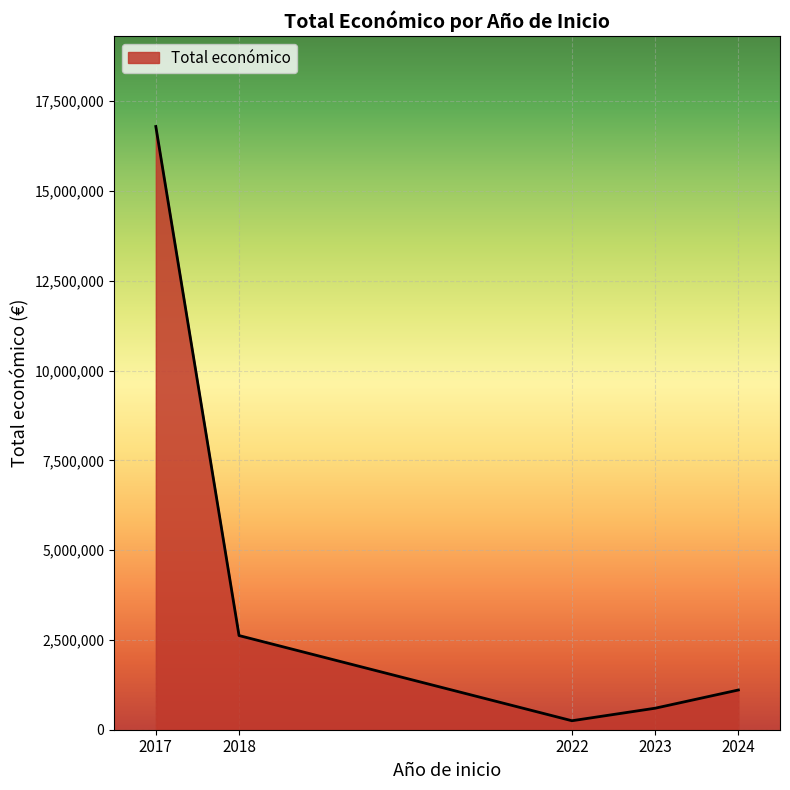

True or false: the data has more than 2 interior local peaks.

False